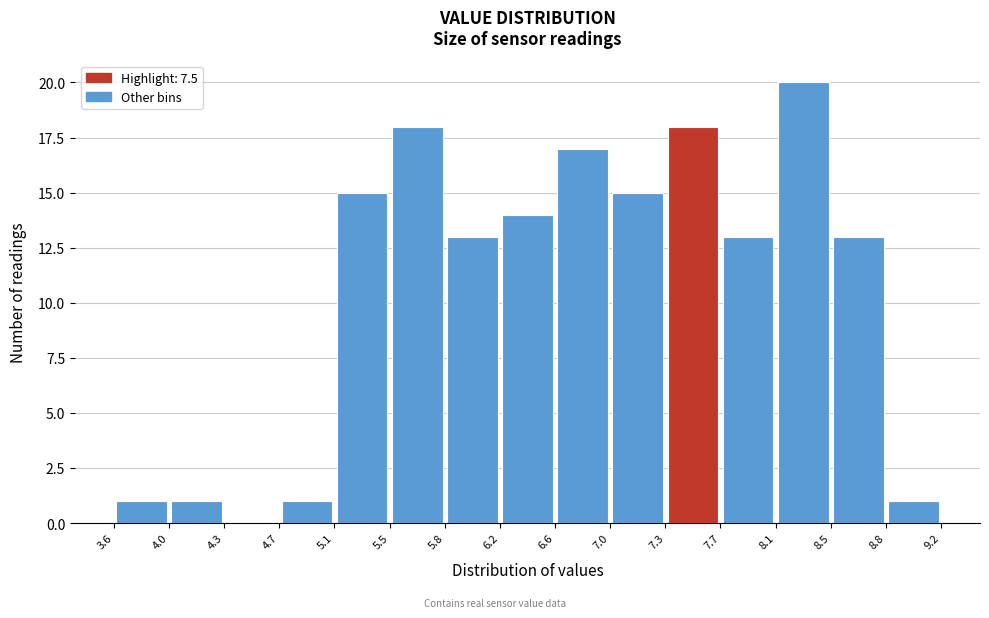

Over which range of the x-axis is the bar tallest?

8.1 to 8.5